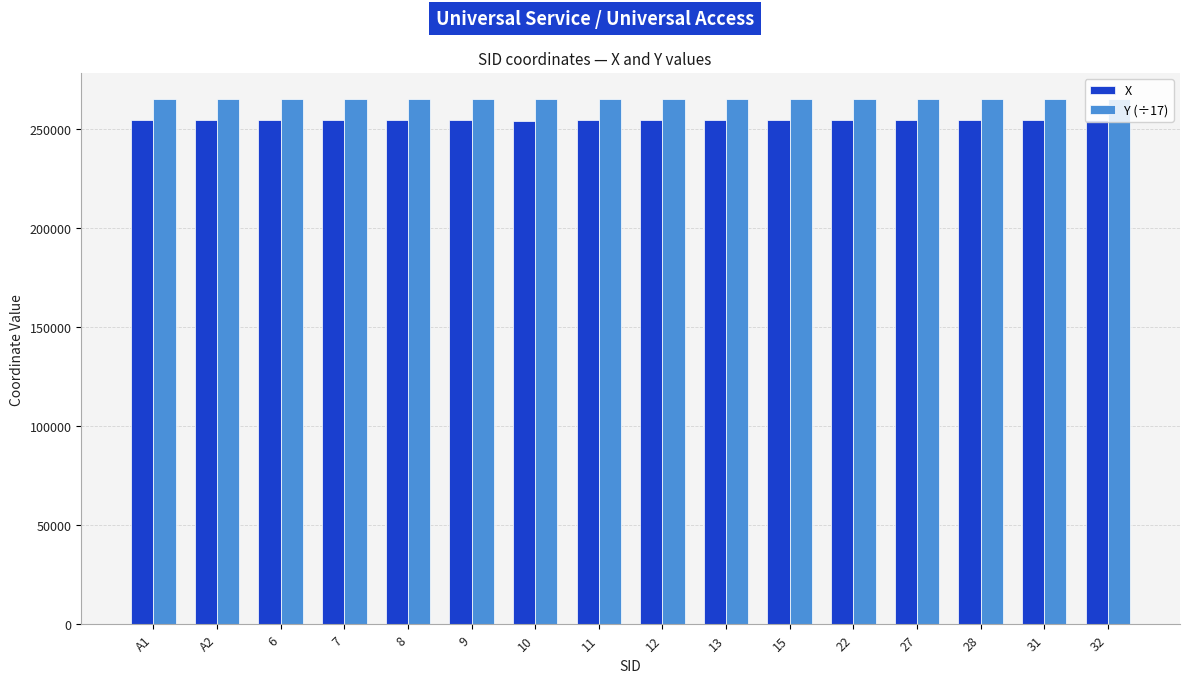

List the series in order of their peak value, lowest first.

X, Y (÷17)